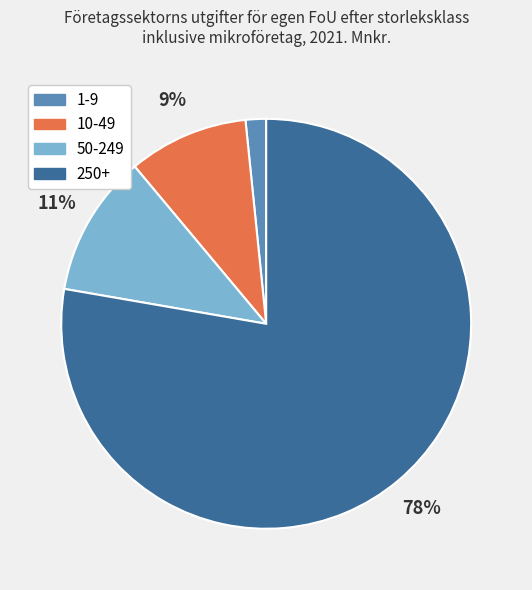

Does any single category account for the majority?

Yes